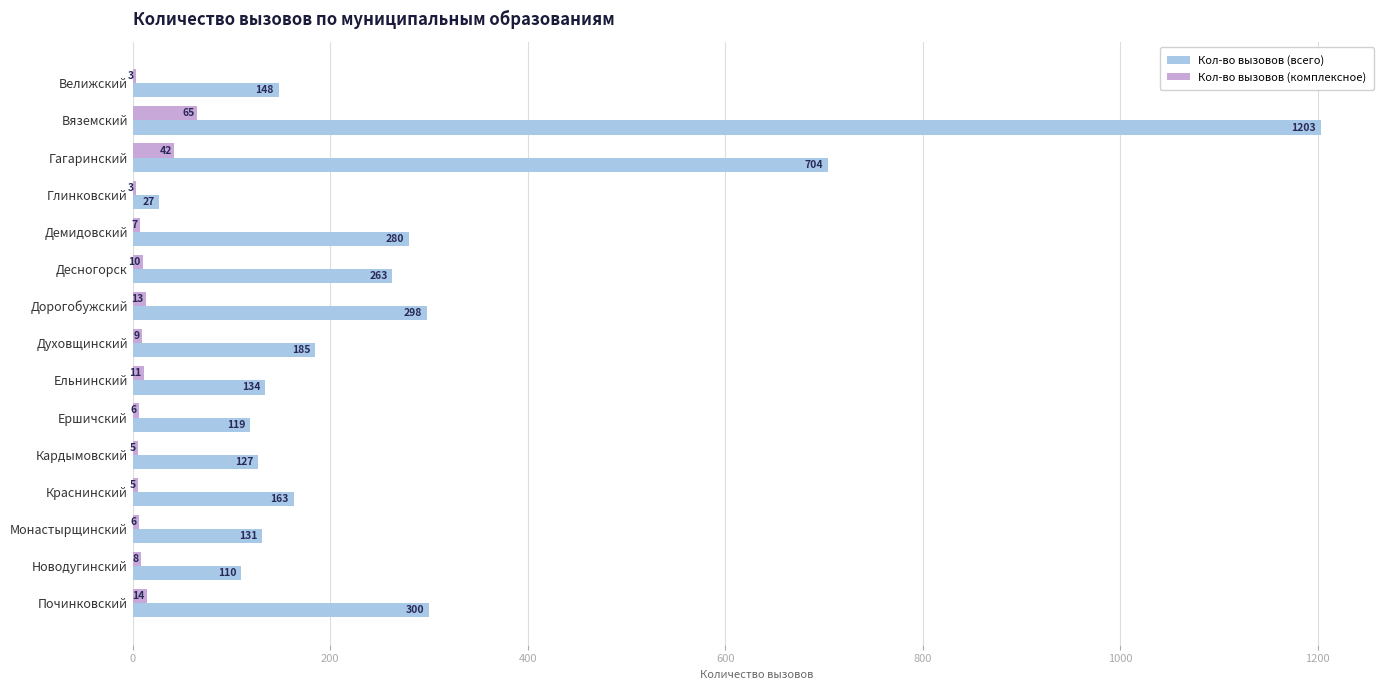

What are all the series names shown in the legend?

Кол-во вызовов (всего), Кол-во вызовов (комплексное)